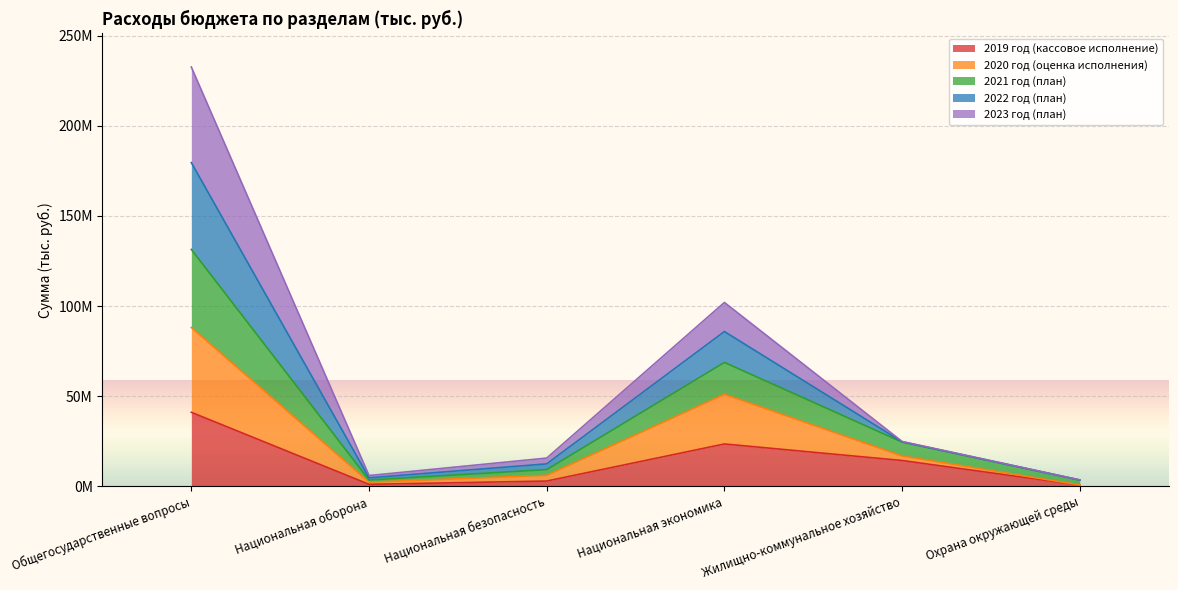

What are all the series names shown in the legend?

2019 год (кассовое исполнение), 2020 год (оценка исполнения), 2021 год (план), 2022 год (план), 2023 год (план)